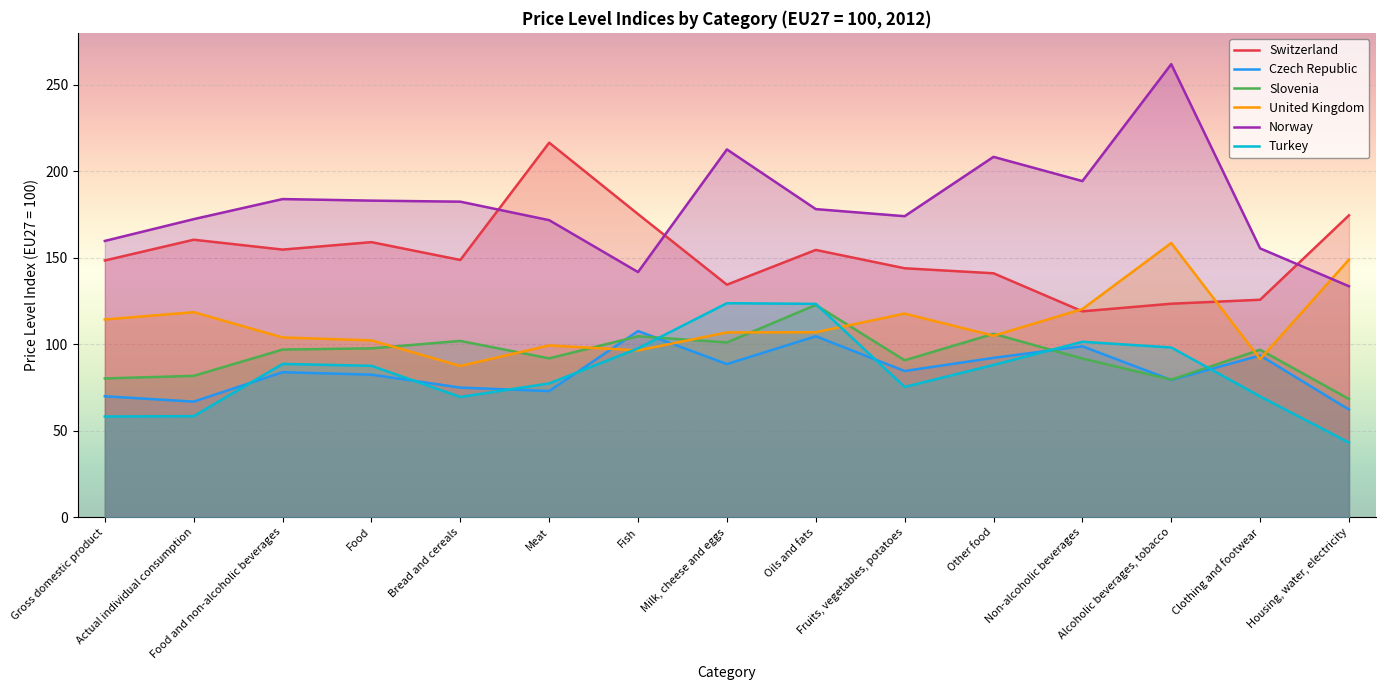

In Norway, how many points are lower than both neighbors (excluding endpoints)?

3